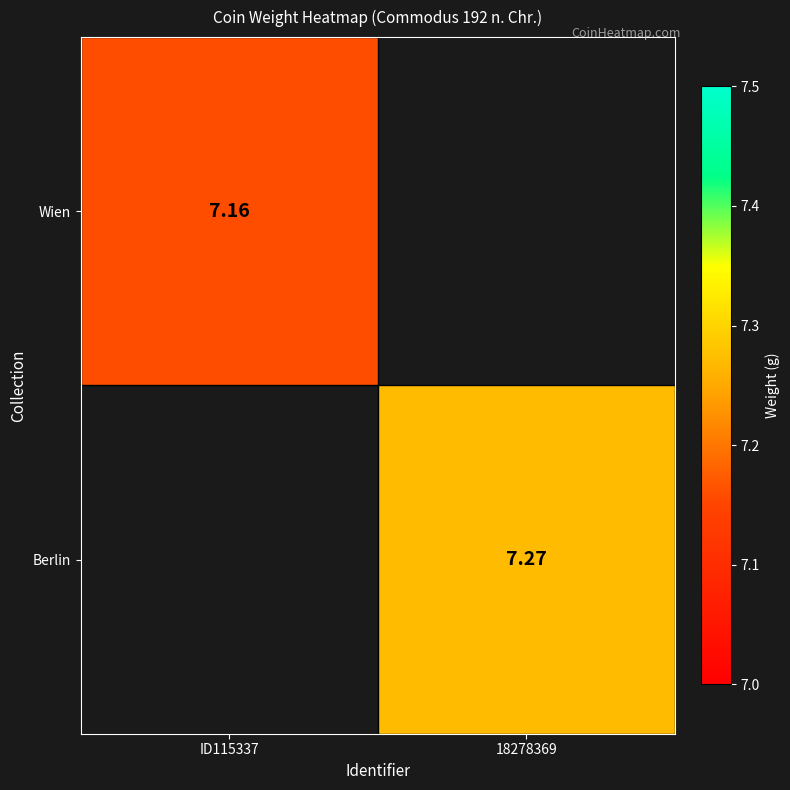

How many values in Wien are above zero?

1